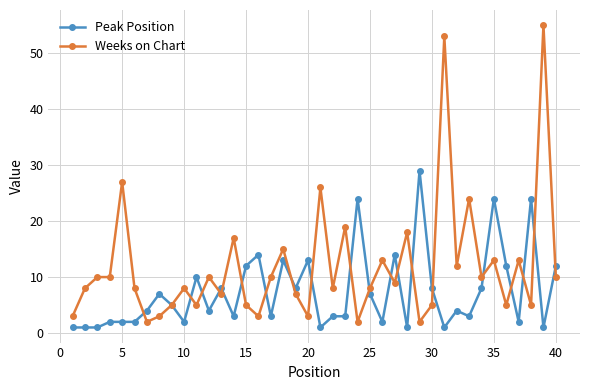

Reading right to left, extract all data points from this chart.

Peak Position: 12	1	24	2	12	24	8	3	4	1	8	29	1	14	2	7	24	3	3	1	13	8	13	3	14	12	3	8	4	10	2	5	7	4	2	2	2	1	1	1
Weeks on Chart: 10	55	5	13	5	13	10	24	12	53	5	2	18	9	13	8	2	19	8	26	3	7	15	10	3	5	17	7	10	5	8	5	3	2	8	27	10	10	8	3